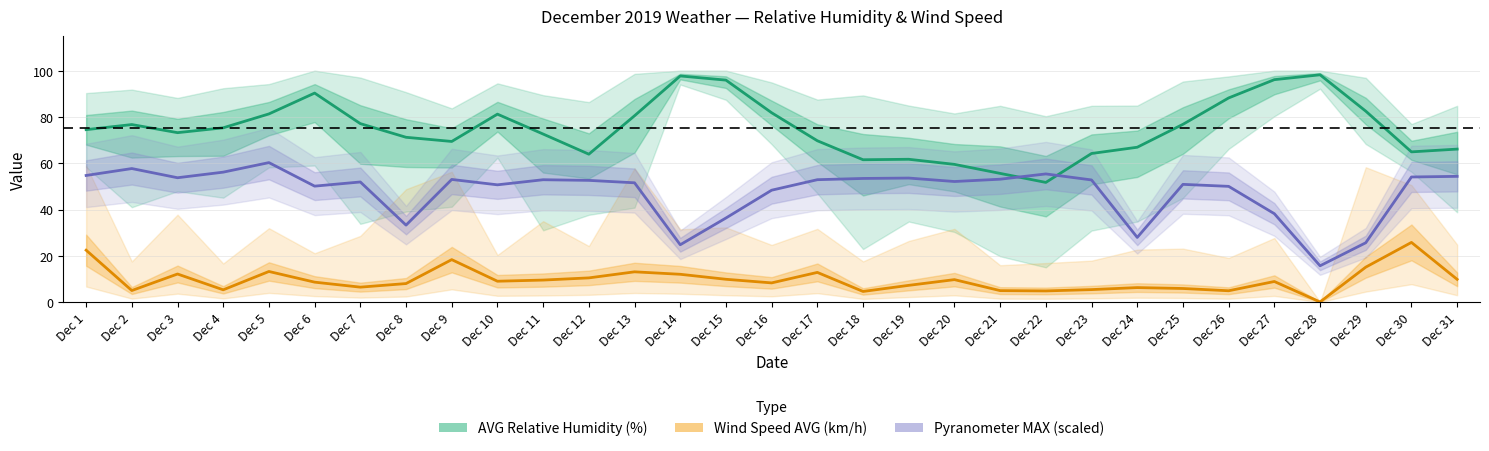

True or false: Wind Speed AVG and Pyranometer MAX (scaled) cross at least once.

False